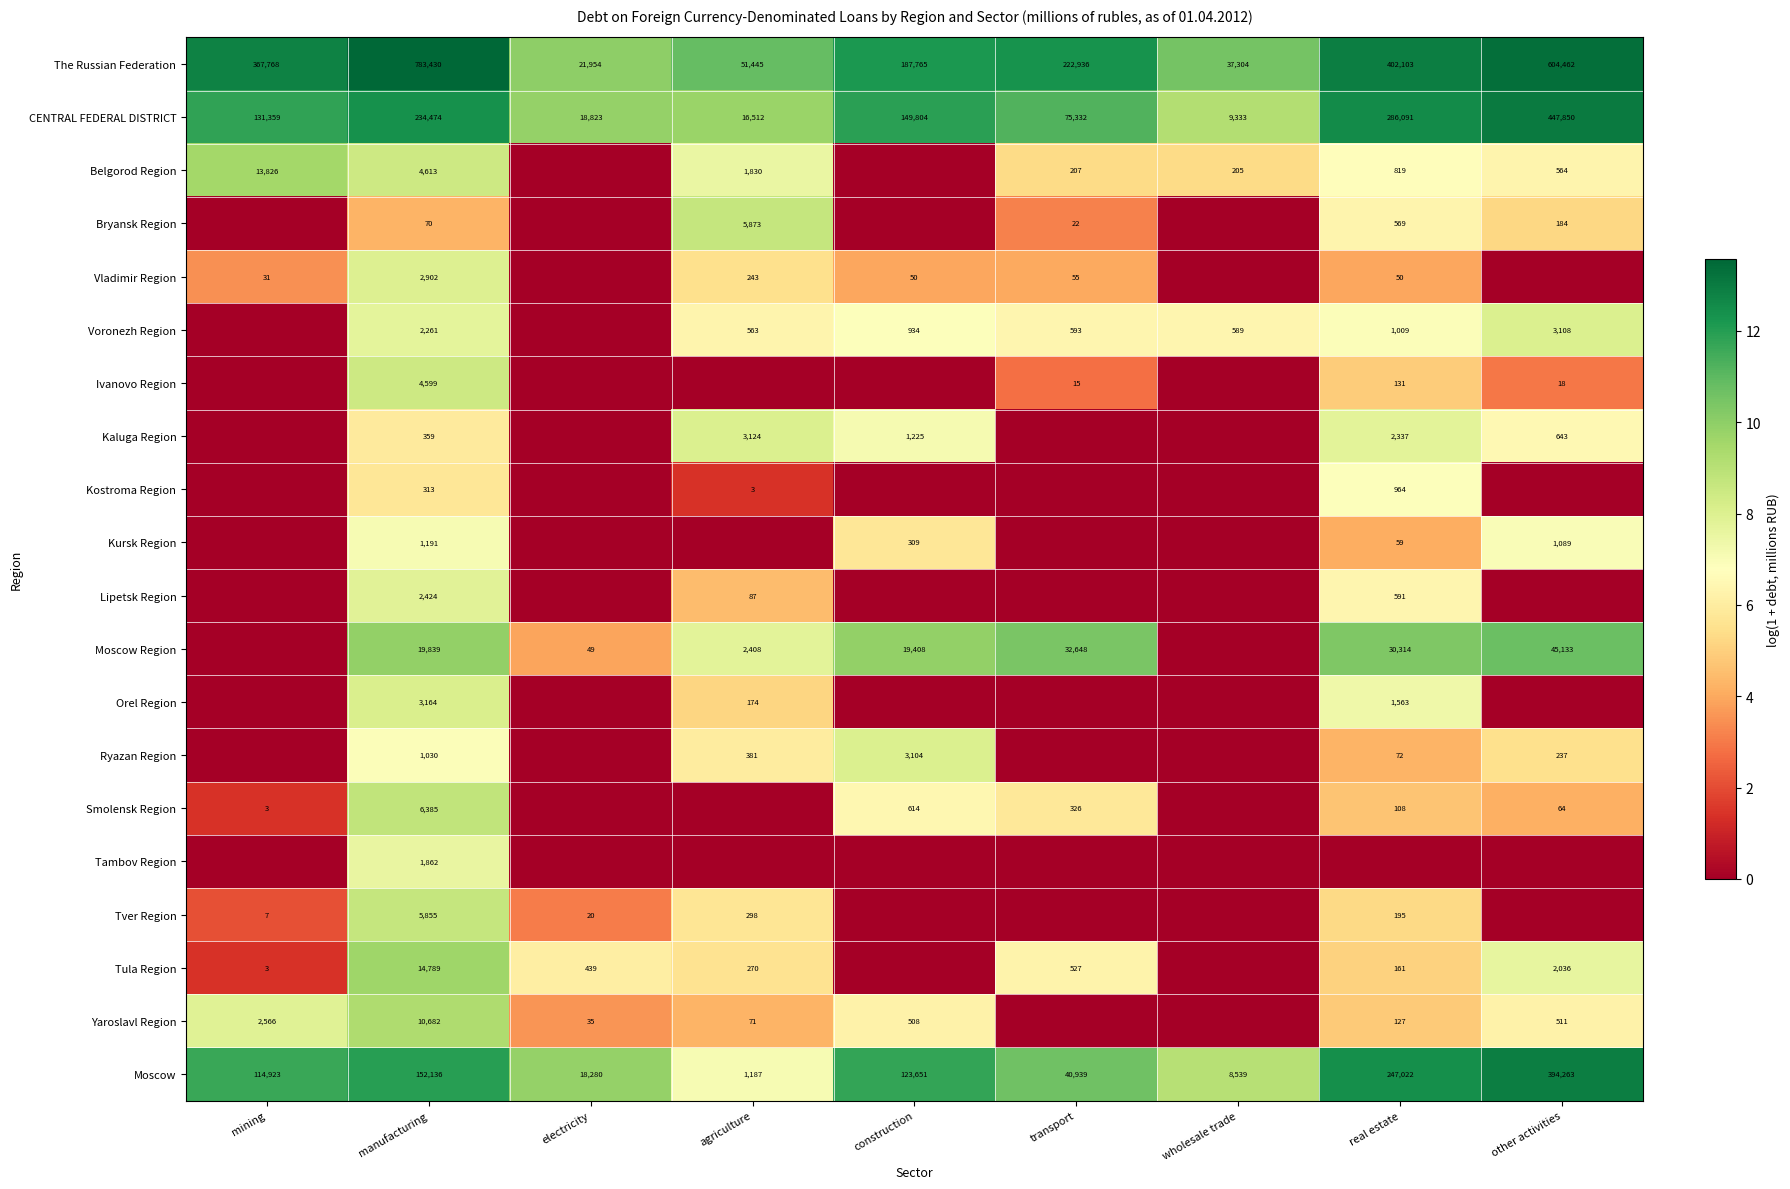

At which category is the sum across all series the highest?

manufacturing